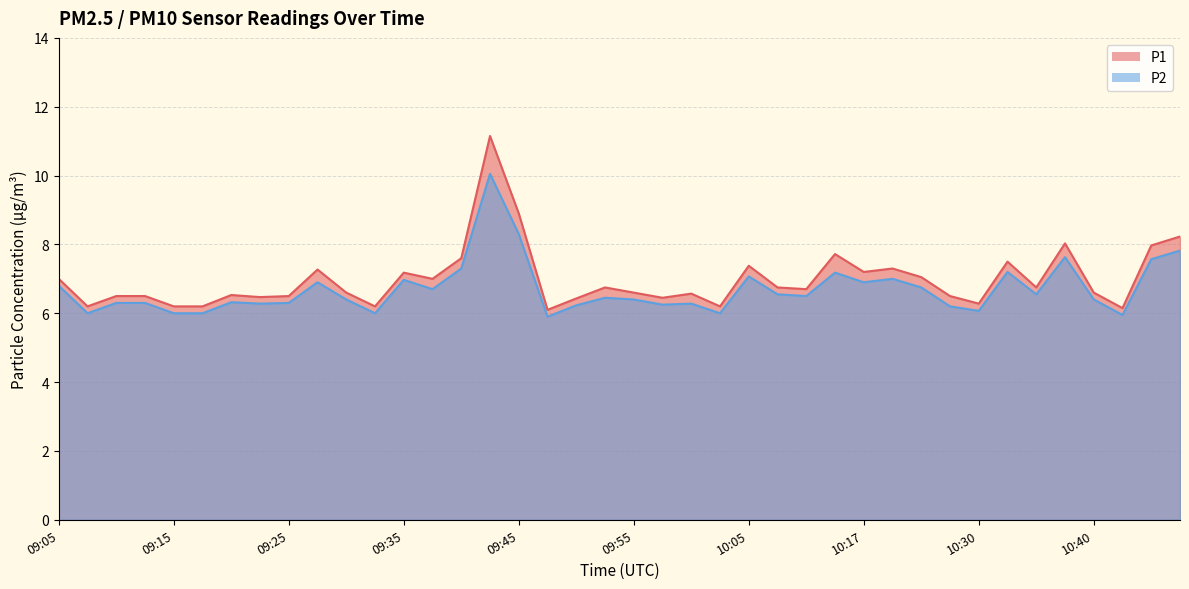

True or false: P2 and P1 intersect in this chart.

False